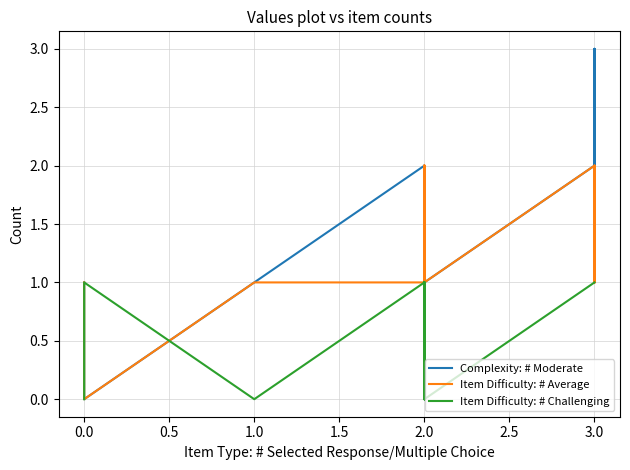

List the series in order of their peak value, highest first.

Complexity: # Moderate, Item Difficulty: # Average, Item Difficulty: # Challenging